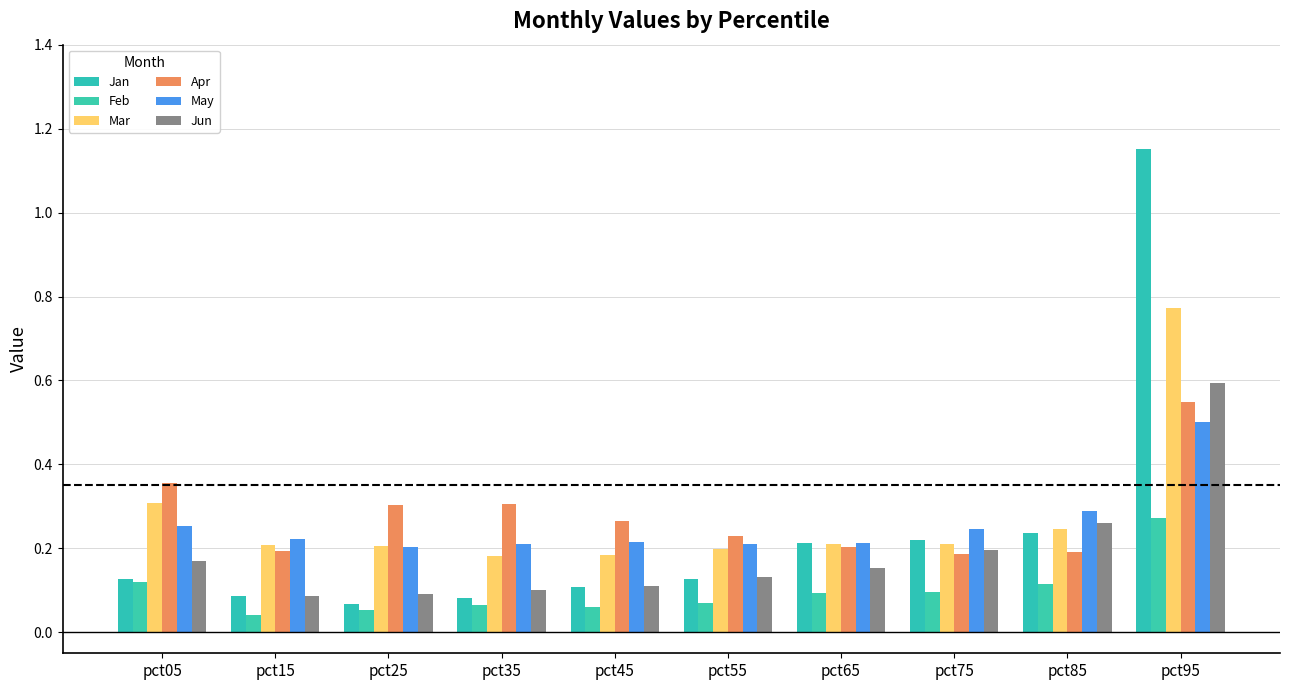

What is the difference between the second highest and minimum values in the Apr series?

0.2